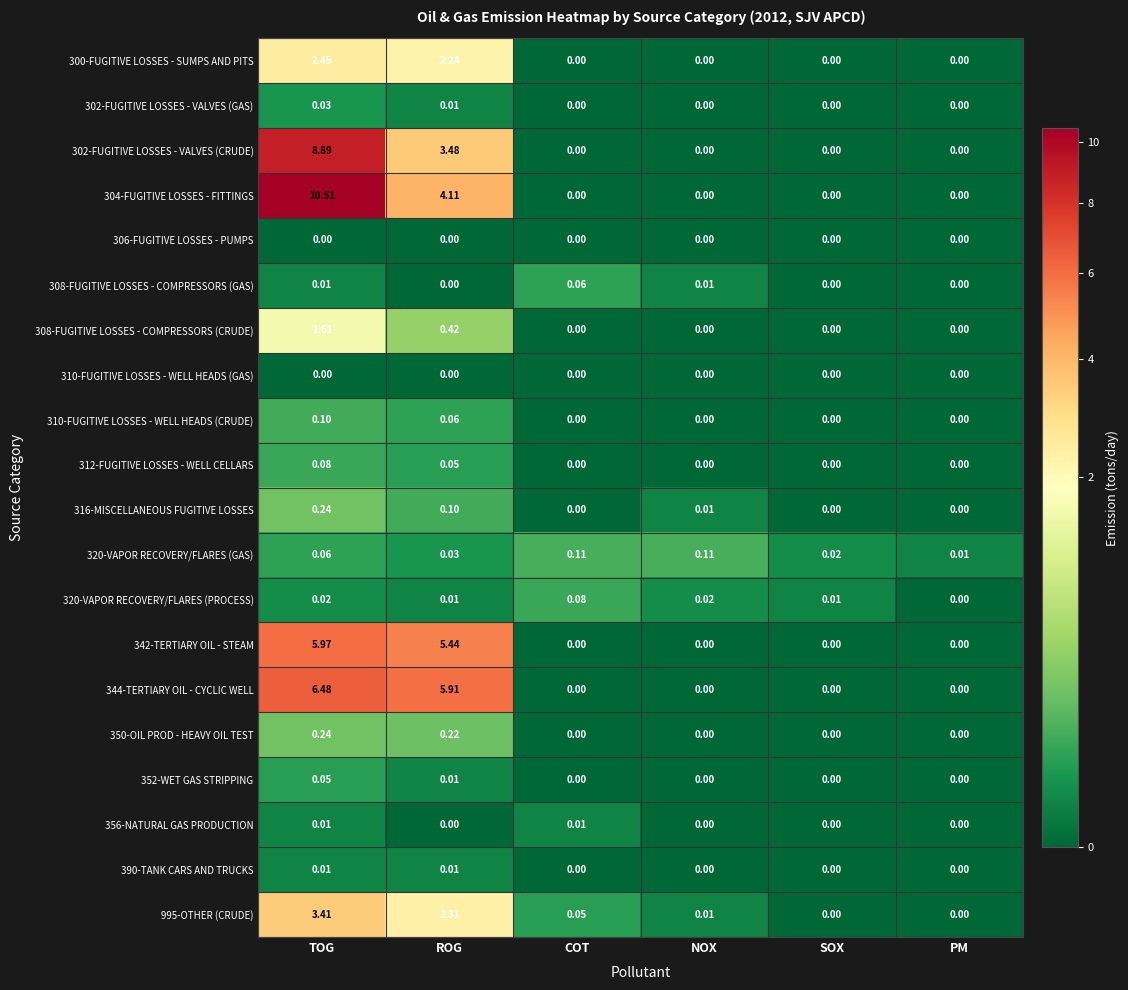

At which category is the sum across all series the highest?

TOG